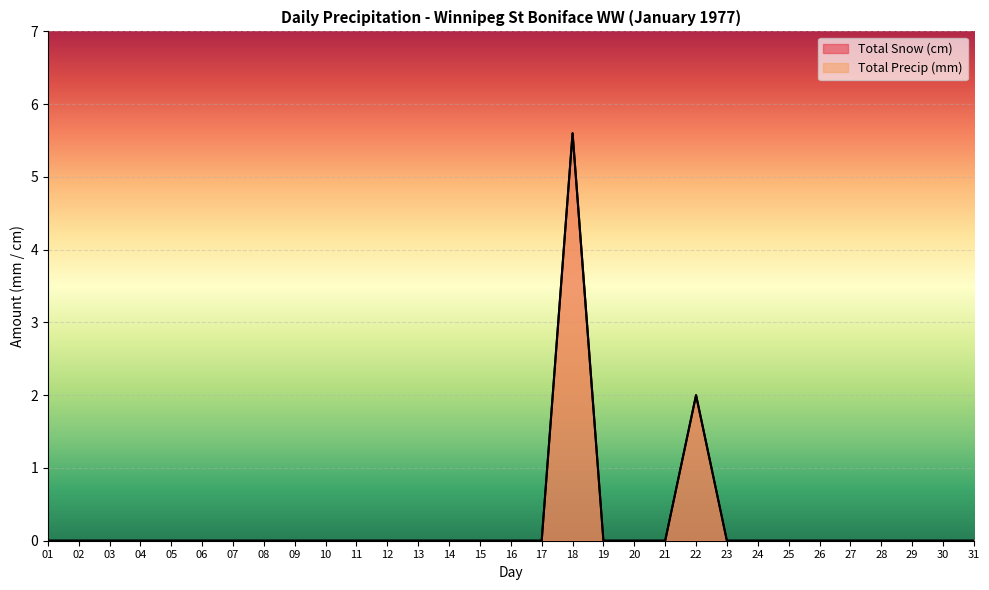

Reading left to right, transcribe all the data shown in this chart.

Total Snow (cm): 0.0	0.0	0.0	0.0	0.0	0.0	0.0	0.0	0.0	0.0	0.0	0.0	0.0	0.0	0.0	0.0	0.0	5.6	0.0	0.0	0.0	2.0	0.0	0.0	0.0	0.0	0.0	0.0	0.0	0.0	0.0
Total Precip (mm): 0.0	0.0	0.0	0.0	0.0	0.0	0.0	0.0	0.0	0.0	0.0	0.0	0.0	0.0	0.0	0.0	0.0	5.6	0.0	0.0	0.0	2.0	0.0	0.0	0.0	0.0	0.0	0.0	0.0	0.0	0.0